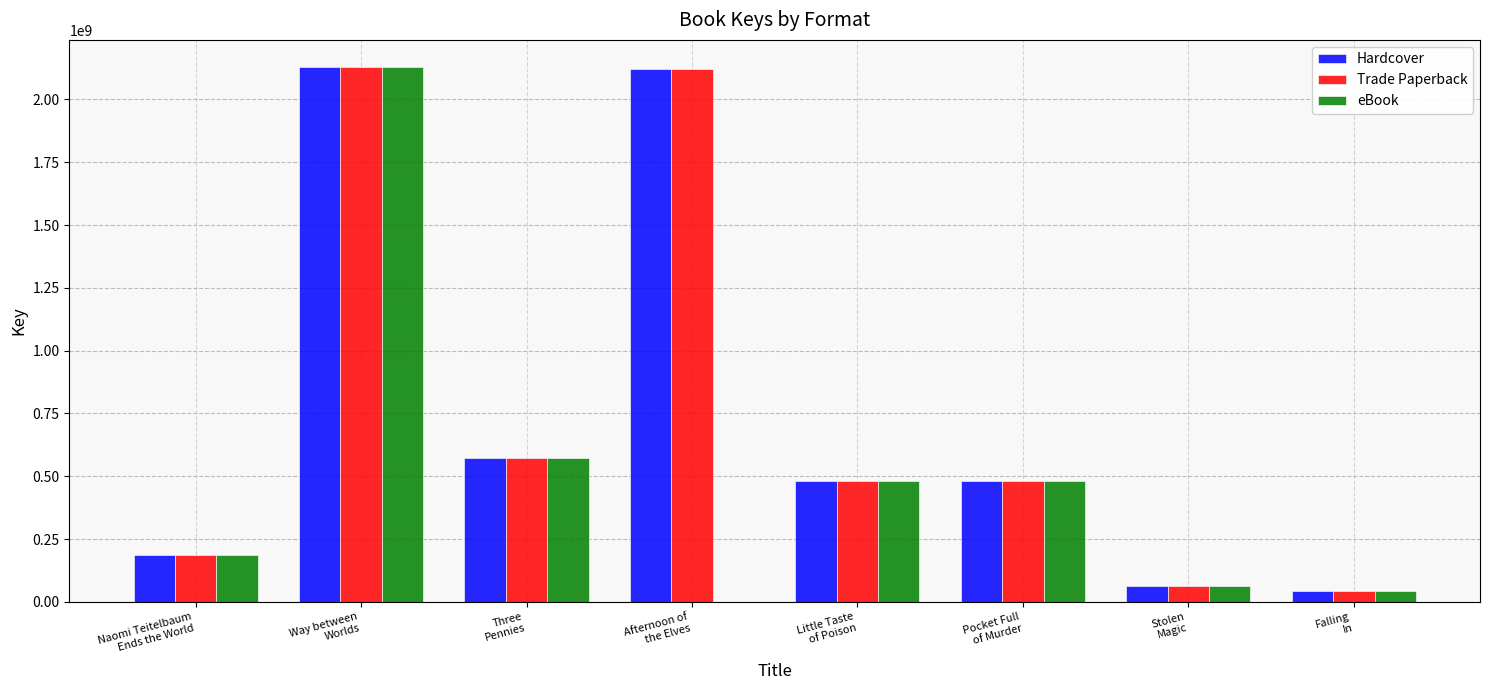

What is the highest value of the Trade Paperback series?

2130289016